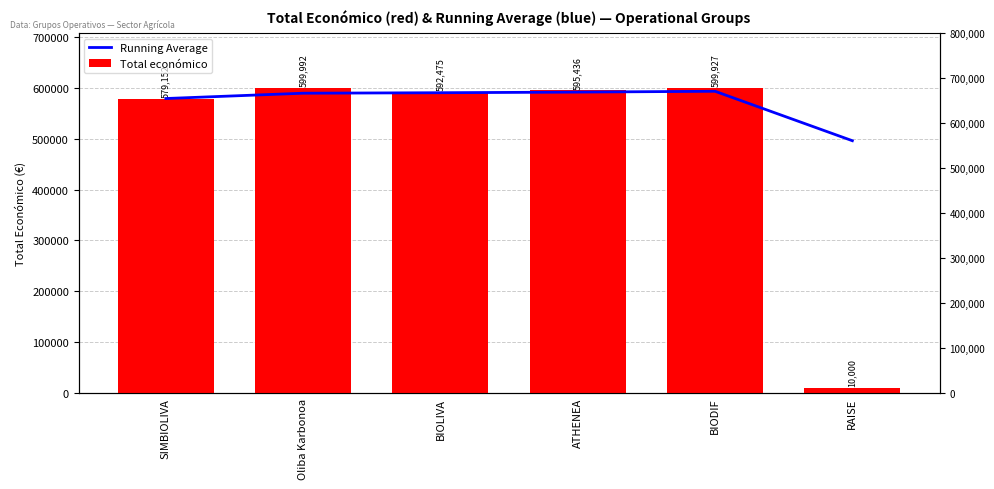

True or false: Total económico has a value of 2421.0 at RAISE.

False